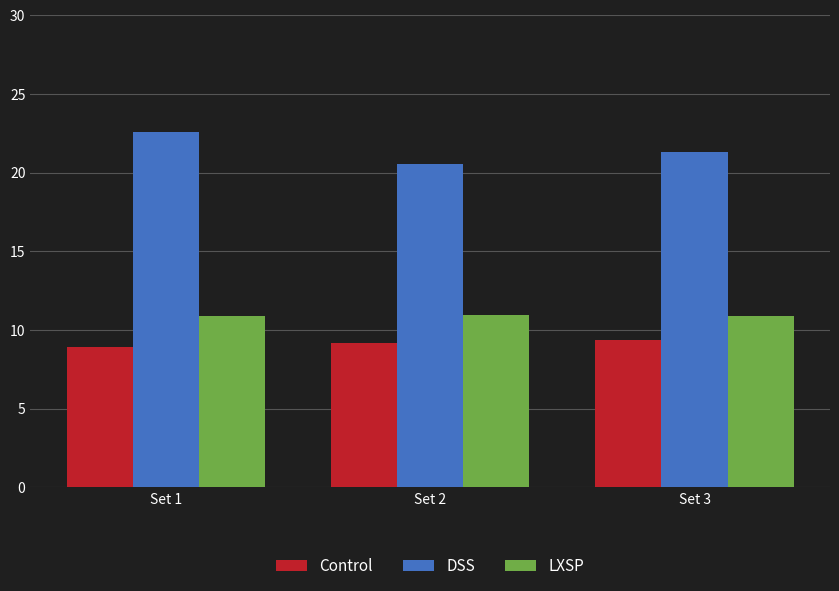

What are all the series names shown in the legend?

Control, DSS, LXSP